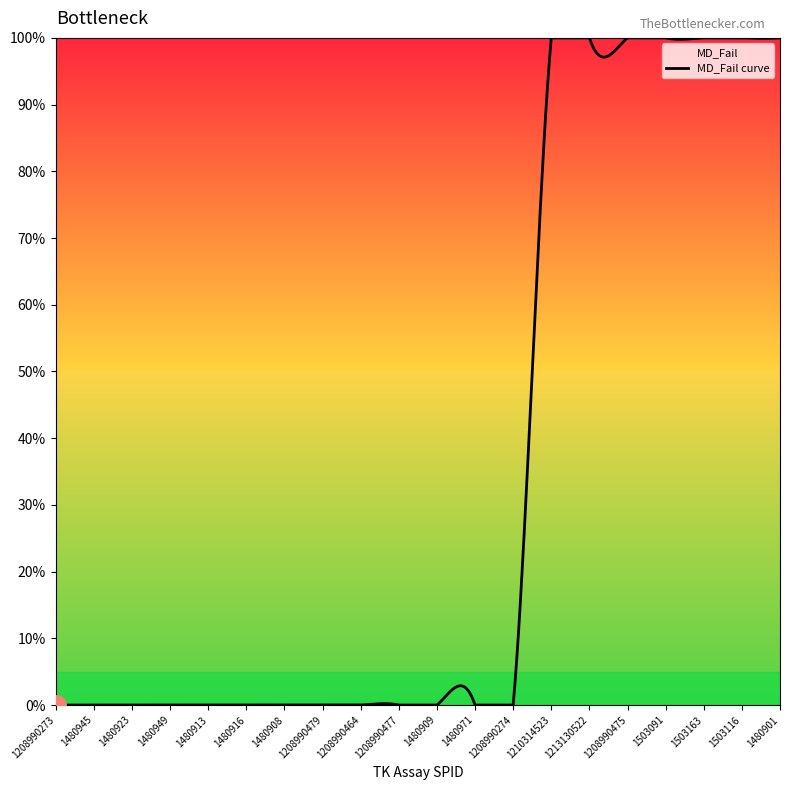

What is the label of the 3rd point from the right?

1503163